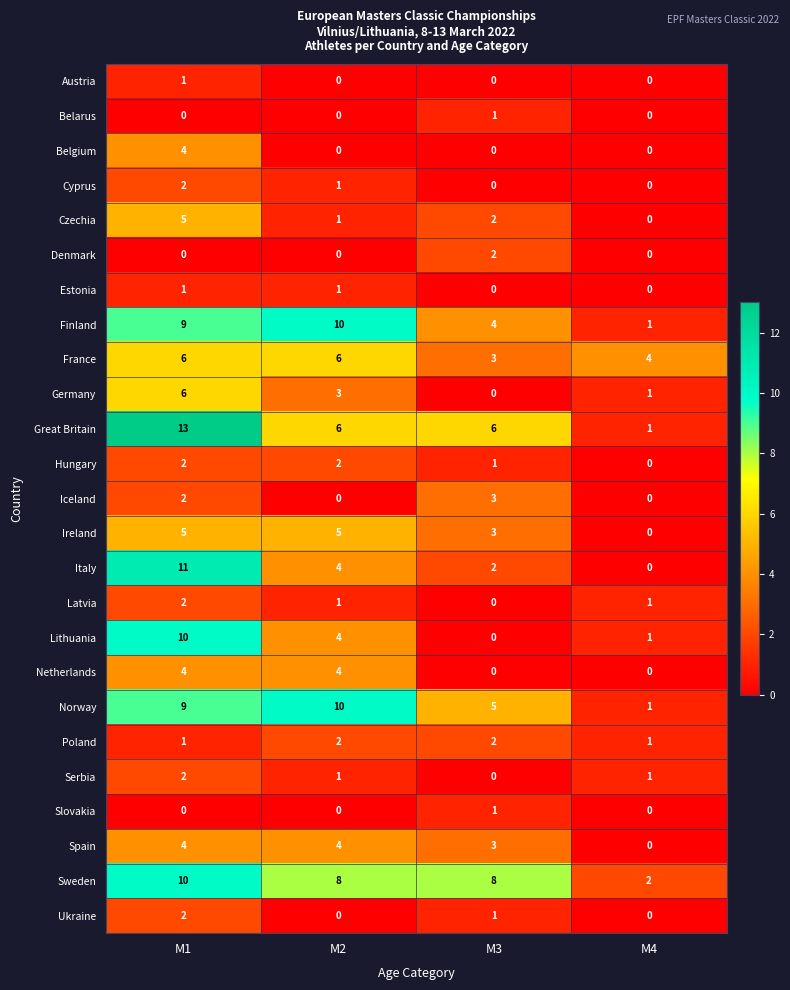

Where does the Sweden series first go above 8?

M1